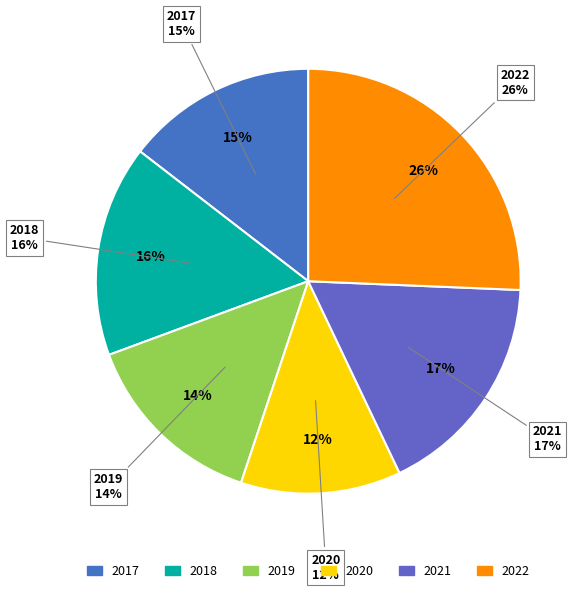

How many segments does this pie chart have?

6